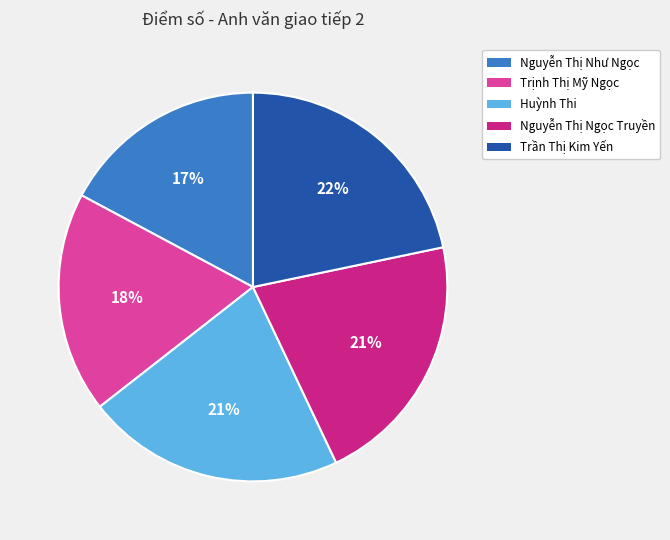

What is the ratio of the value at Trần Thị Kim Yến to the value at Nguyễn Thị Như Ngọc?

1.3